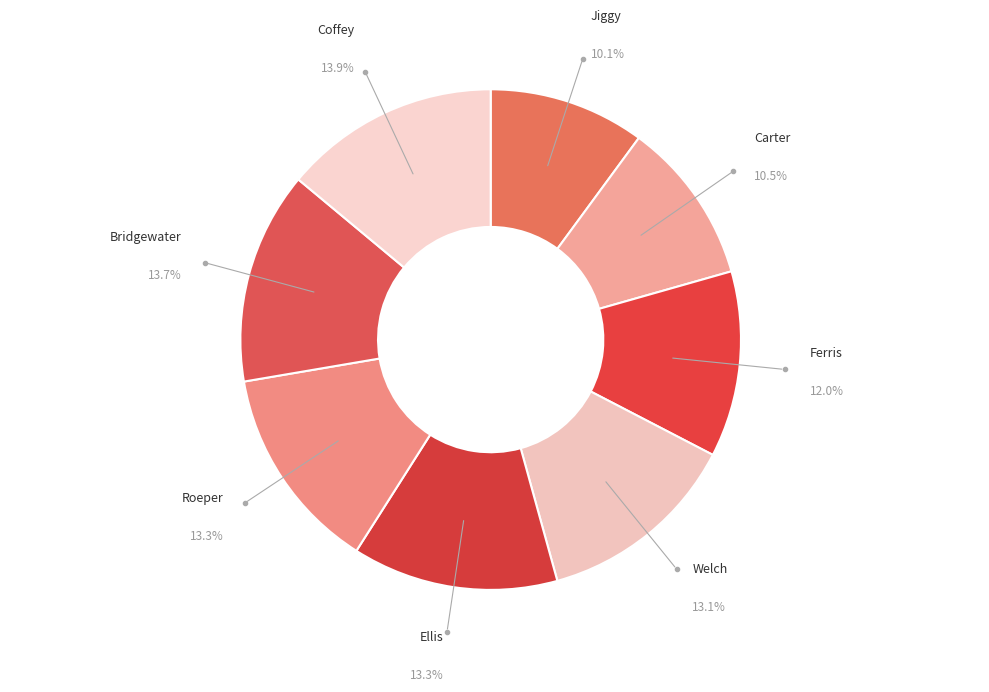

Count the number of slices in the pie.

8